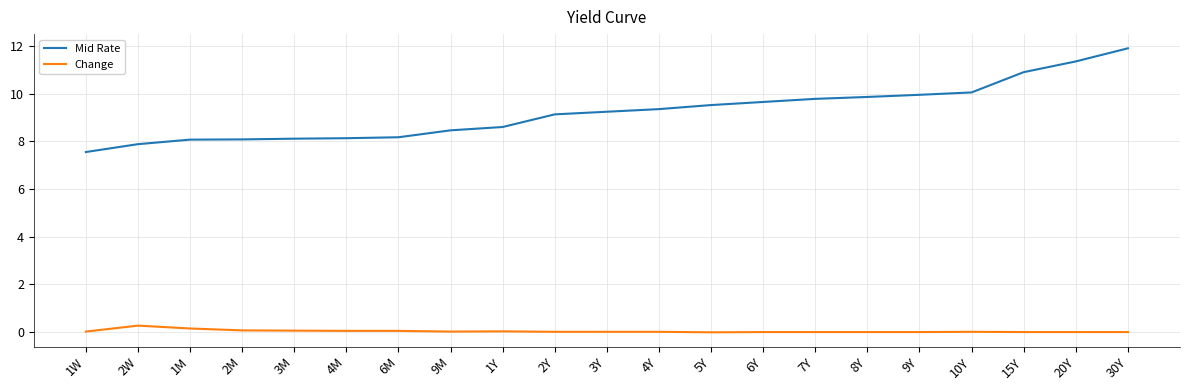

True or false: Change has a value of -0.0 at 5Y.

True